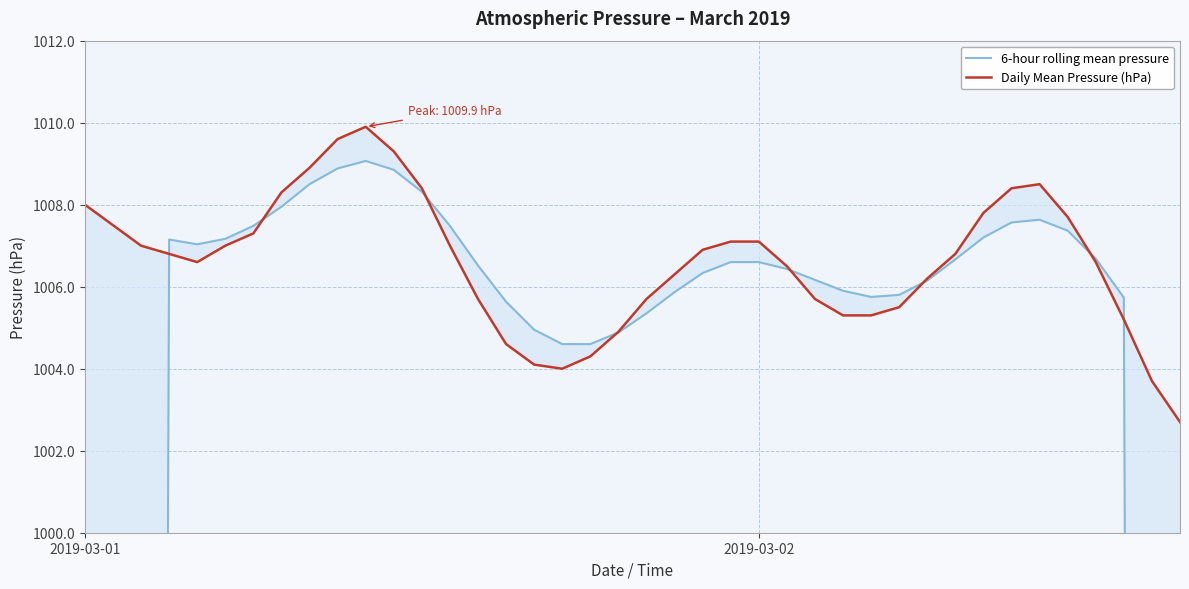

Where does the 6-hour rolling mean pressure series first go above 1006?

3